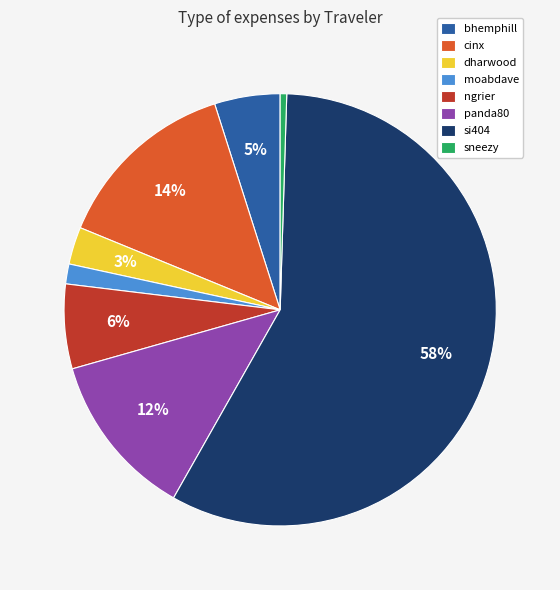

Does any single category account for the majority?

Yes